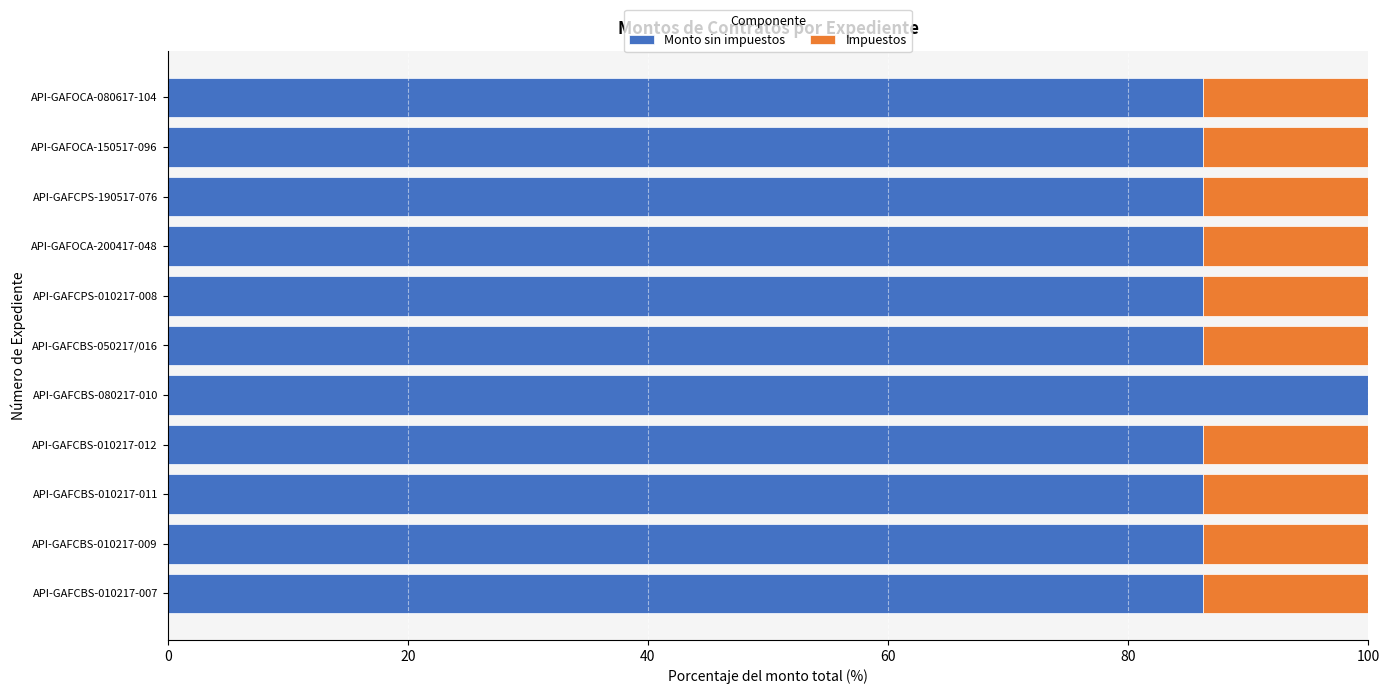

At which label does Monto sin impuestos reach its peak?

API-GAFCBS-080217-010